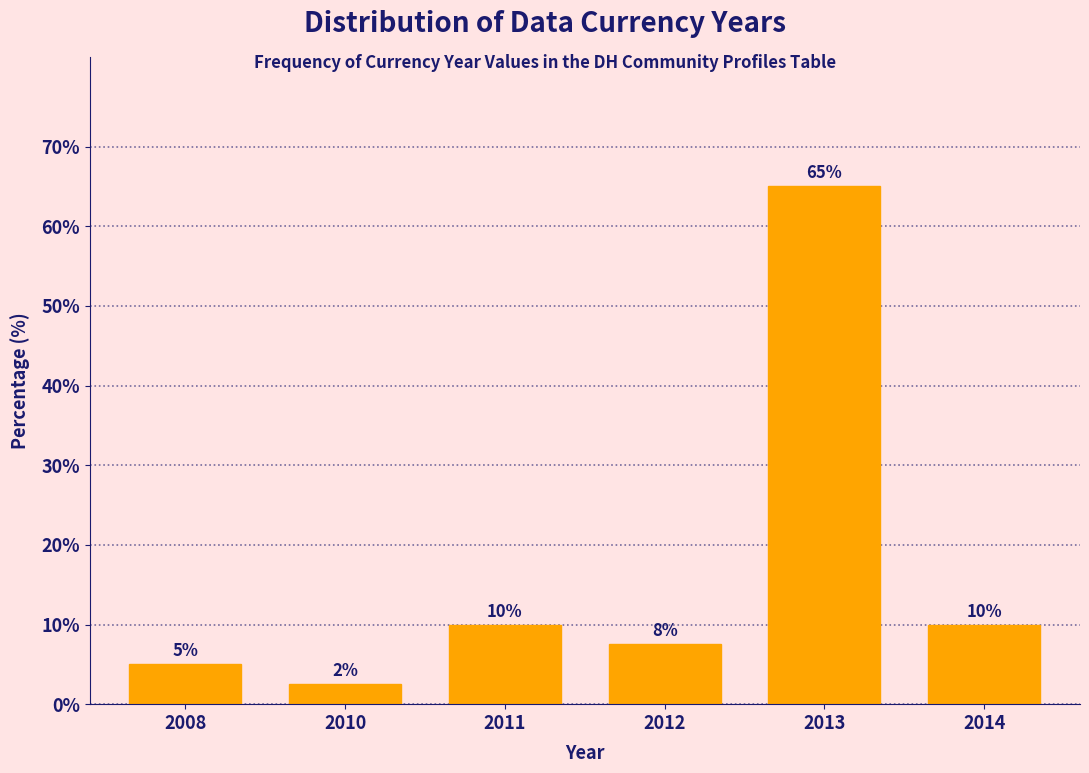

What value does the data have at 2014?

10.0